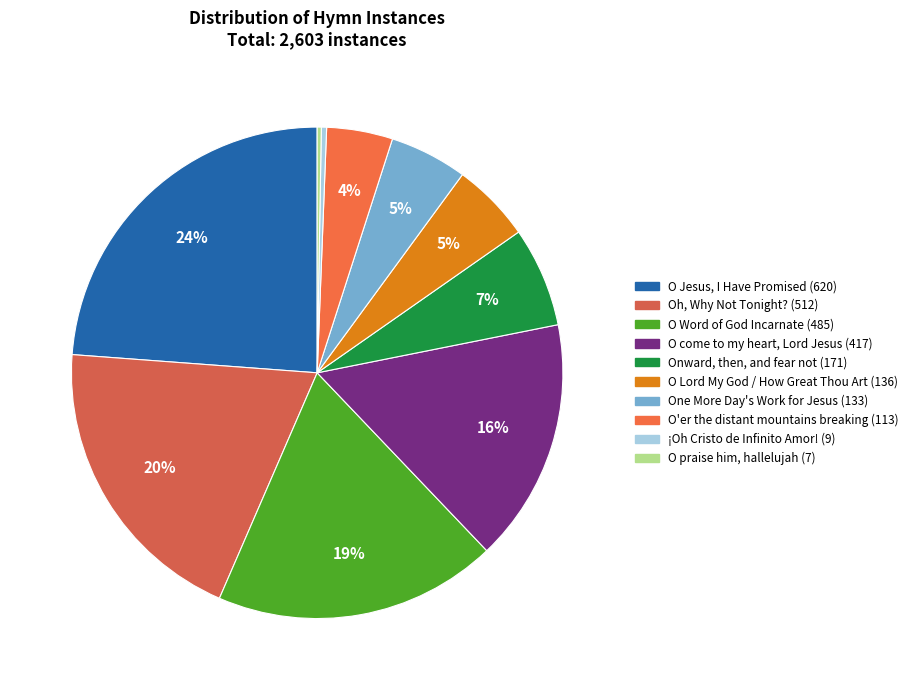

To the nearest percent, what portion does Onward, then, and fear not represent?

7%